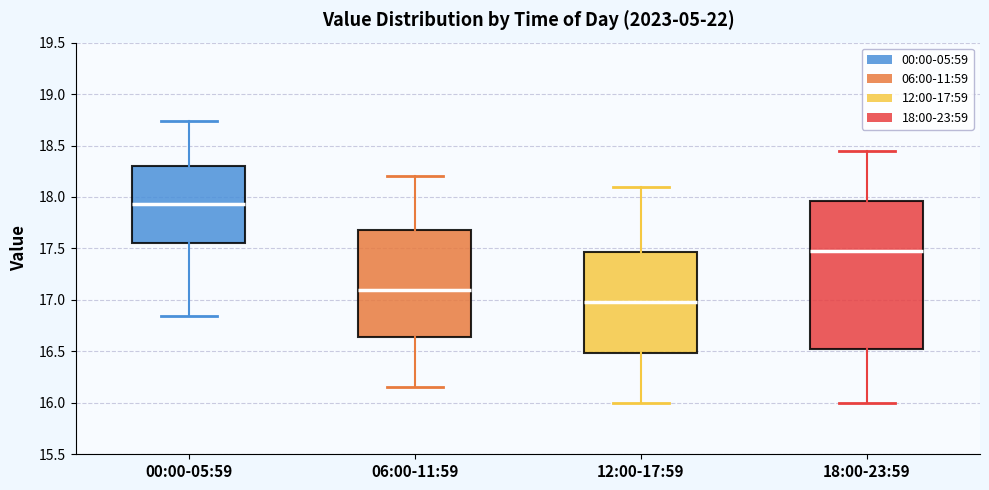

Reading left to right, read every box against the y-axis: the position of its median line, the range the box covers, and the ends of its whiskers. The values are not printed on the chart, so give them approximately, as read against the axis.

00:00-05:59: median 17.95, box 17.55 to 18.30, whiskers 16.85 to 18.75
06:00-11:59: median 17.10, box 16.65 to 17.70, whiskers 16.15 to 18.20
12:00-17:59: median 17.00, box 16.50 to 17.45, whiskers 16.00 to 18.10
18:00-23:59: median 17.50, box 16.55 to 17.95, whiskers 16.00 to 18.45